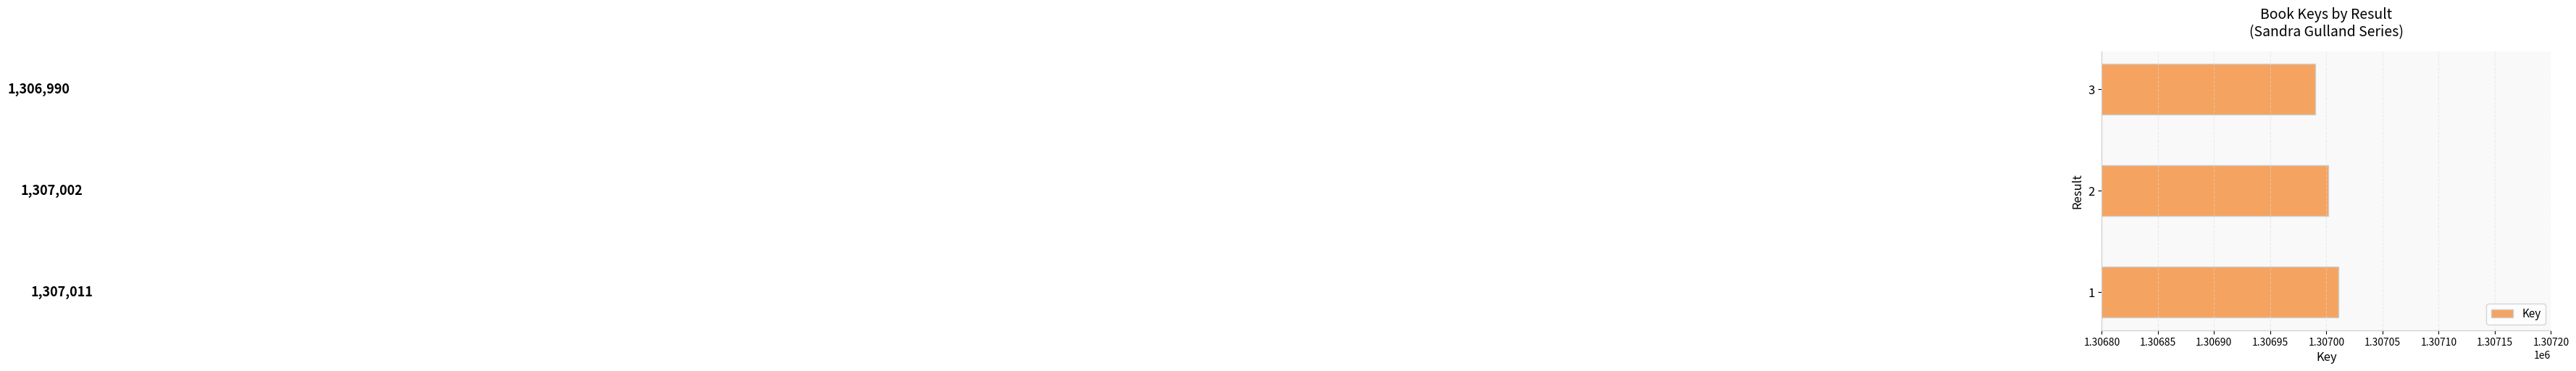

What is the average value?

1307001